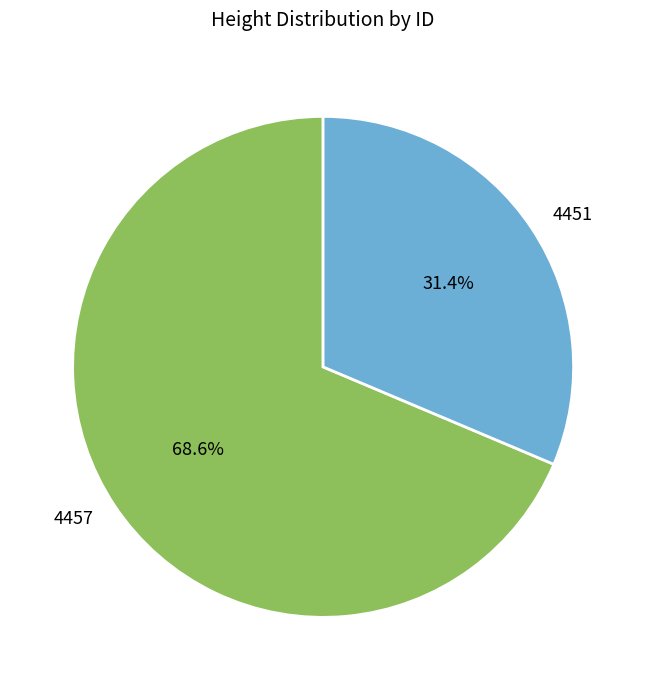

What percentage is the 4451 slice, to the nearest percent?

31%